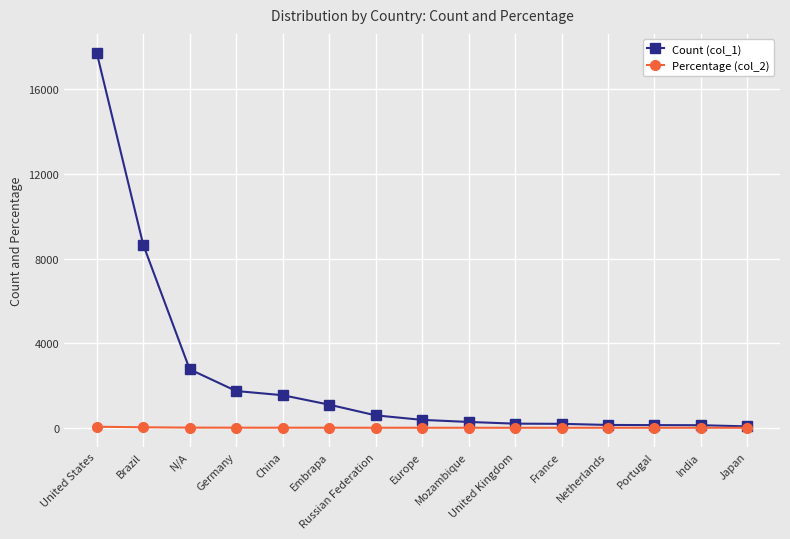

What is the average value of the Count (col_1) series?

2373.1